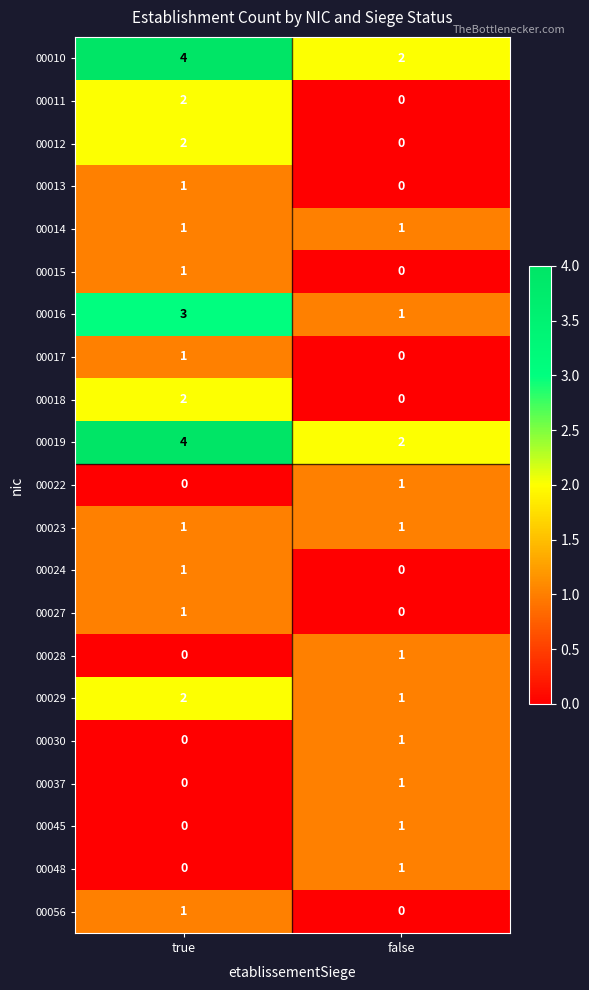

At which label is 00029 closest to 1?

false